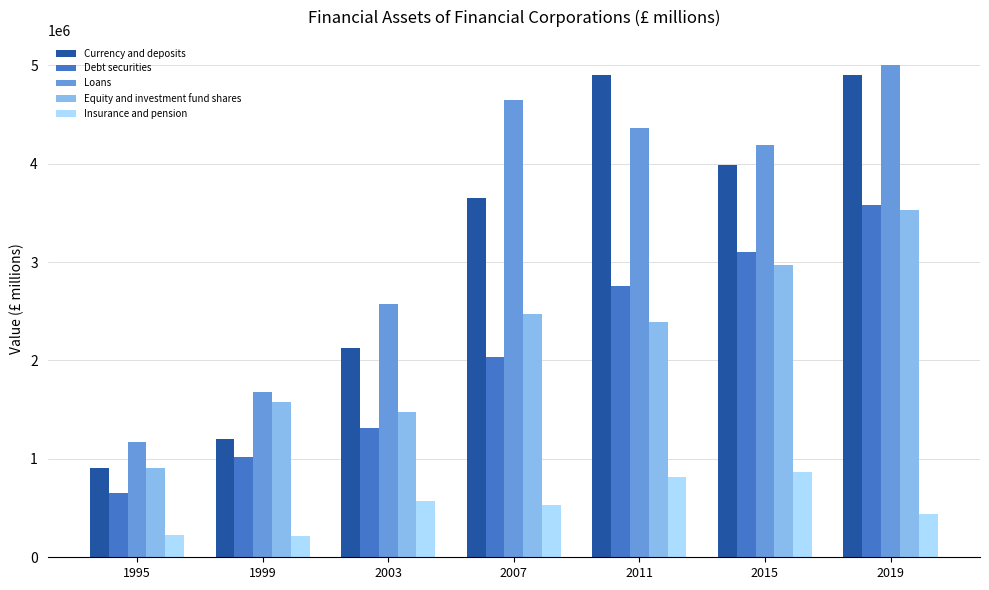

The value of Insurance and pension at 2015 is 871775. True or false?

True